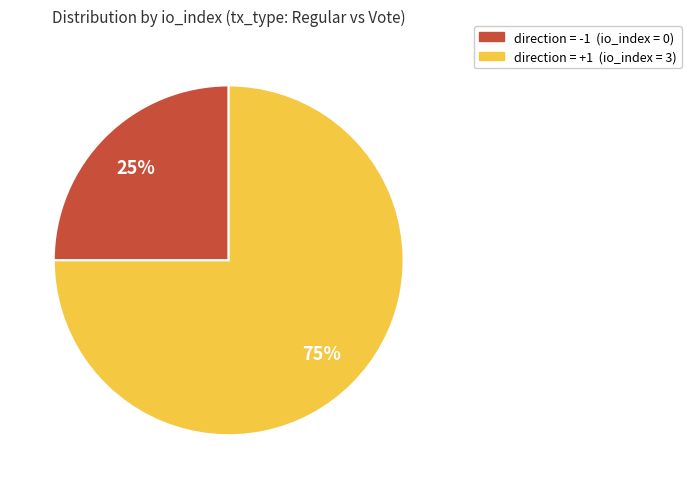

Is there any slice that represents more than half of the pie?

Yes